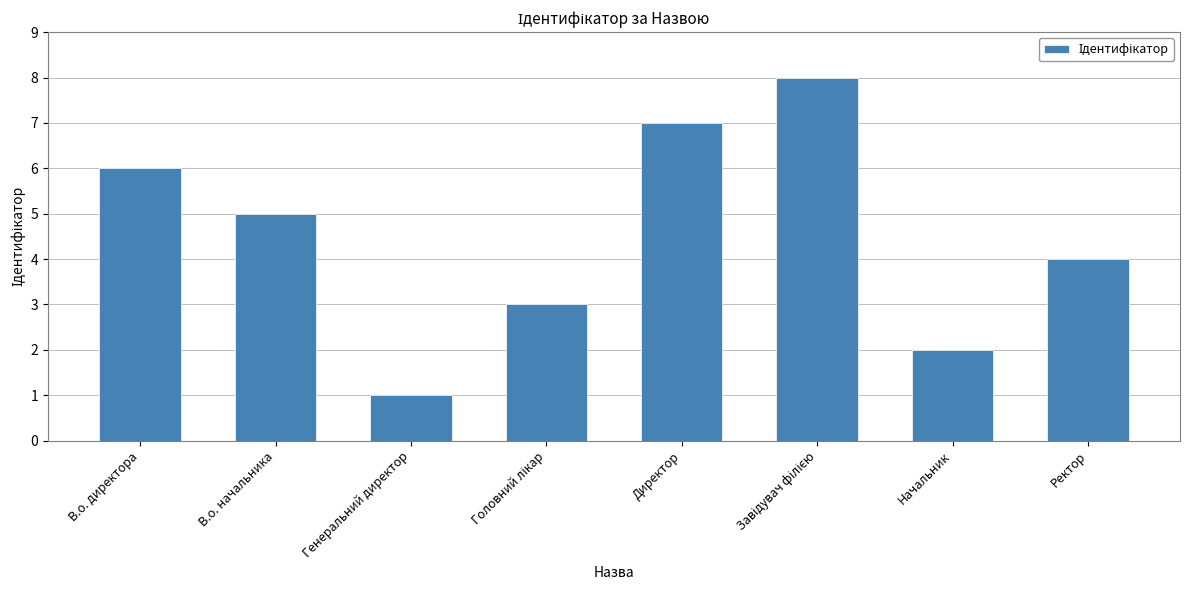

Which has a higher value, Генеральний директор or Ректор?

Ректор